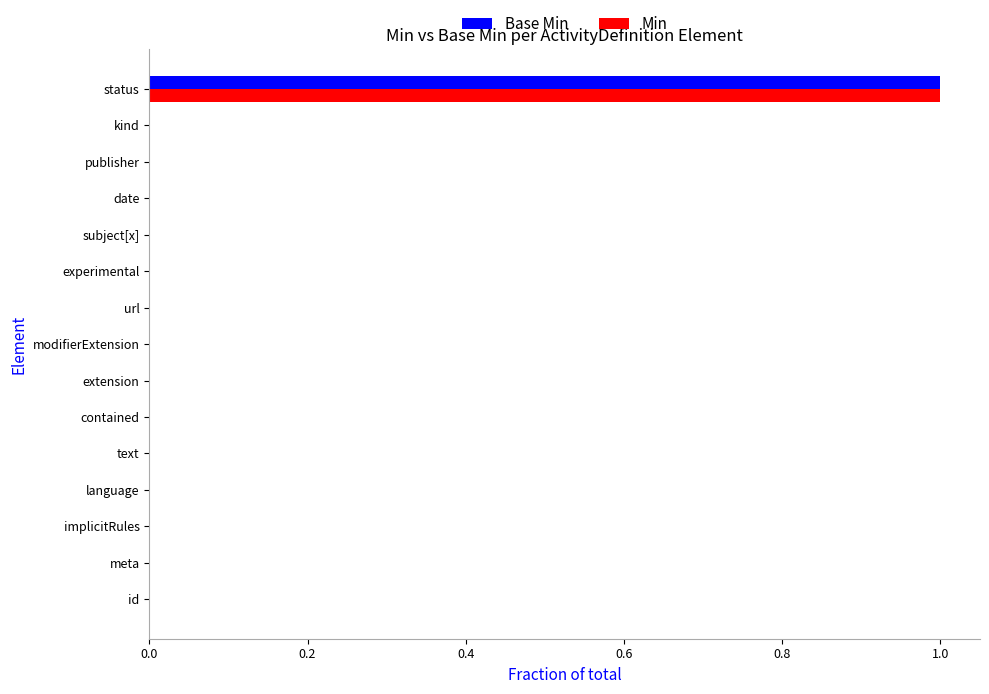

Count the number of categories in the chart.

15